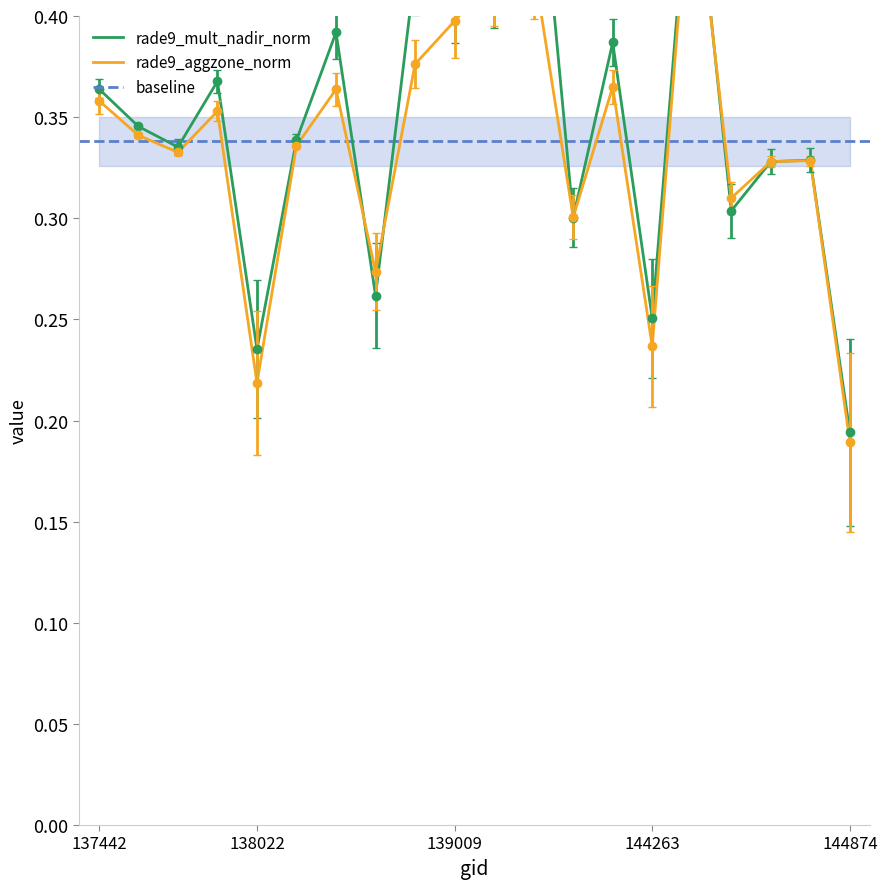

How many interior local valleys does the rade9_aggzone_norm series have?

6